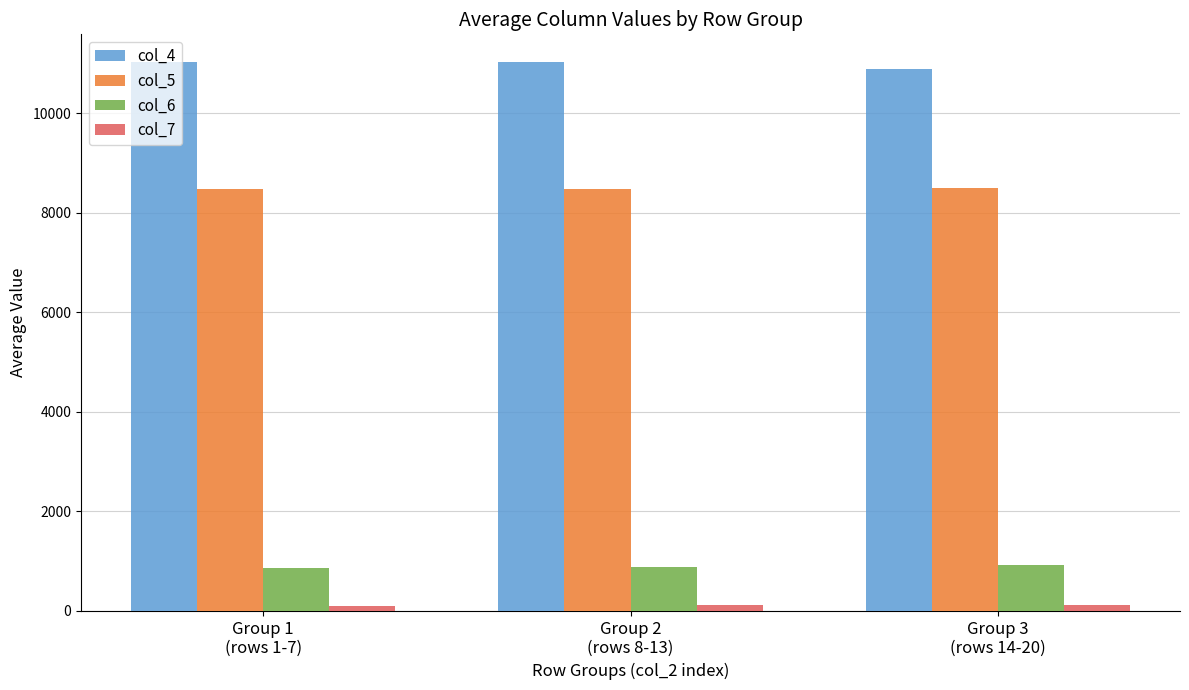

At which label is col_5 closest to 8478?

Group 1
(rows 1-7)